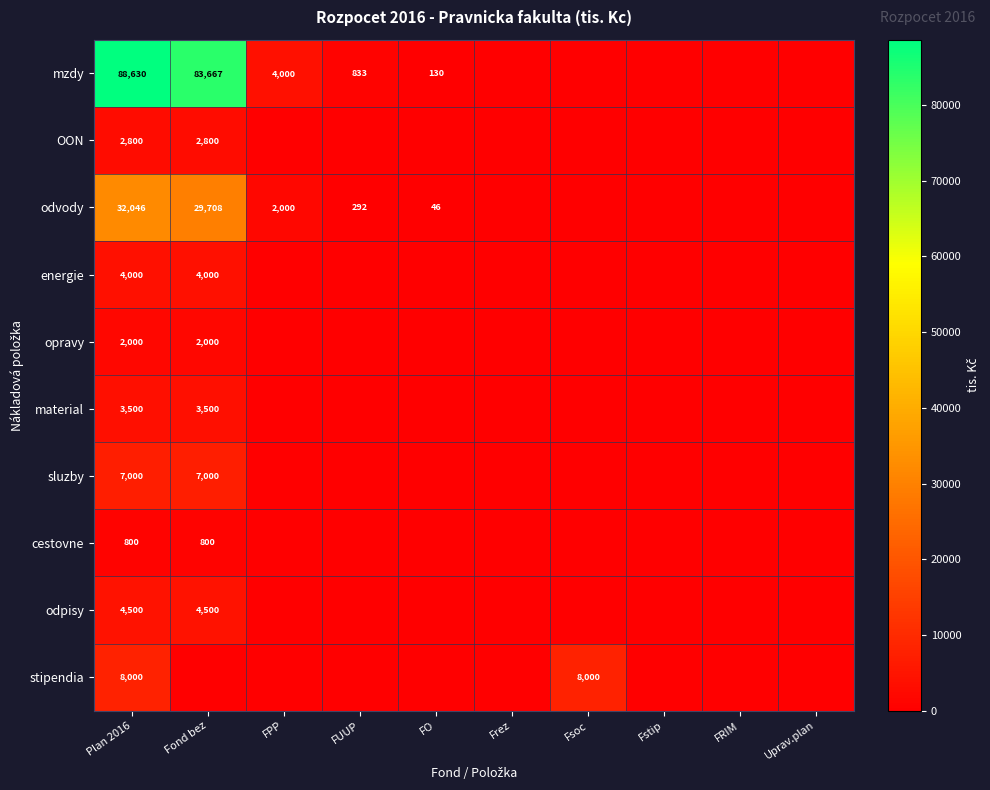

True or false: cestovne has a value of 1047 at Plan 2016.

False